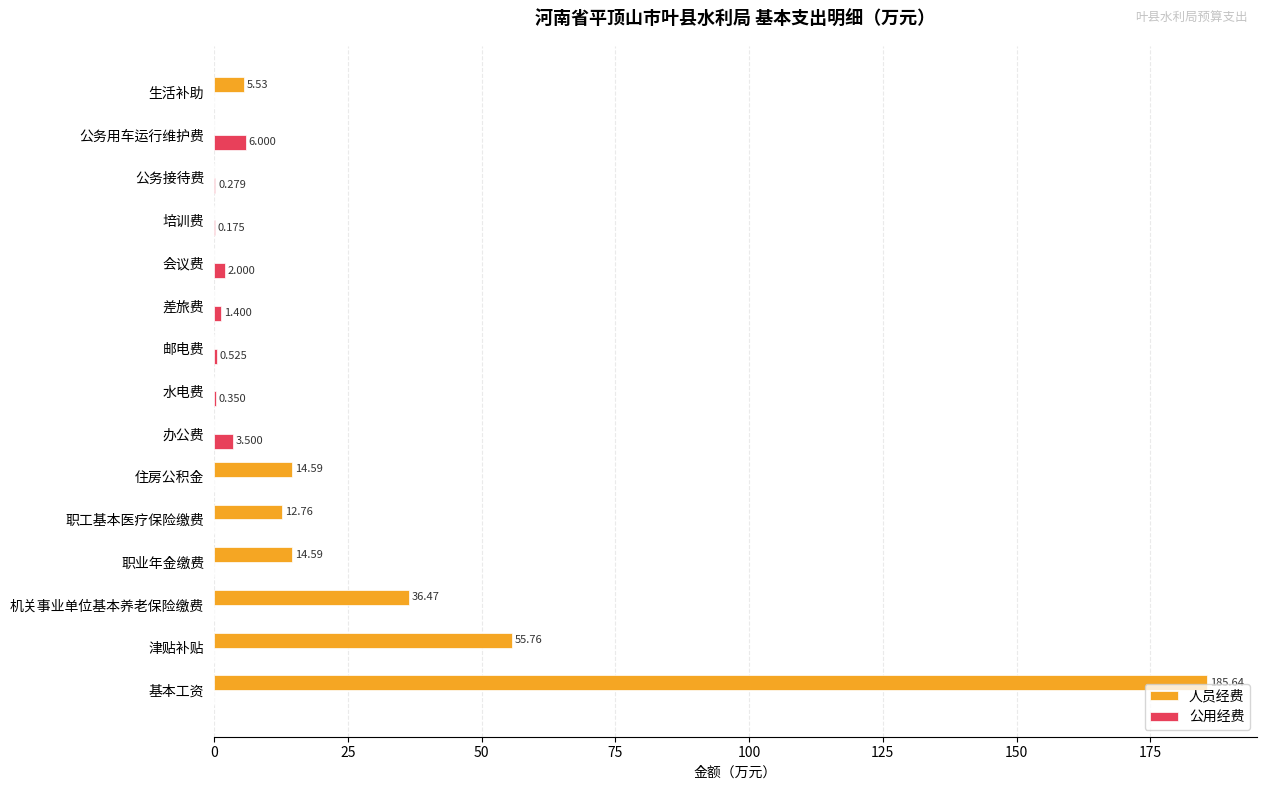

Which series has the largest total across all categories?

人员经费